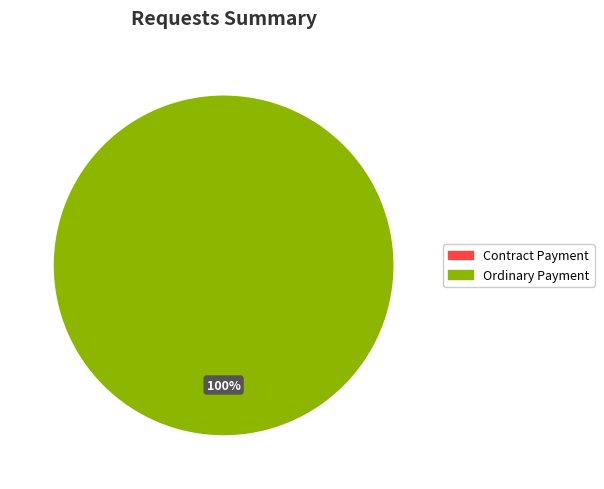

Which slice is the smallest?

Contract Payment